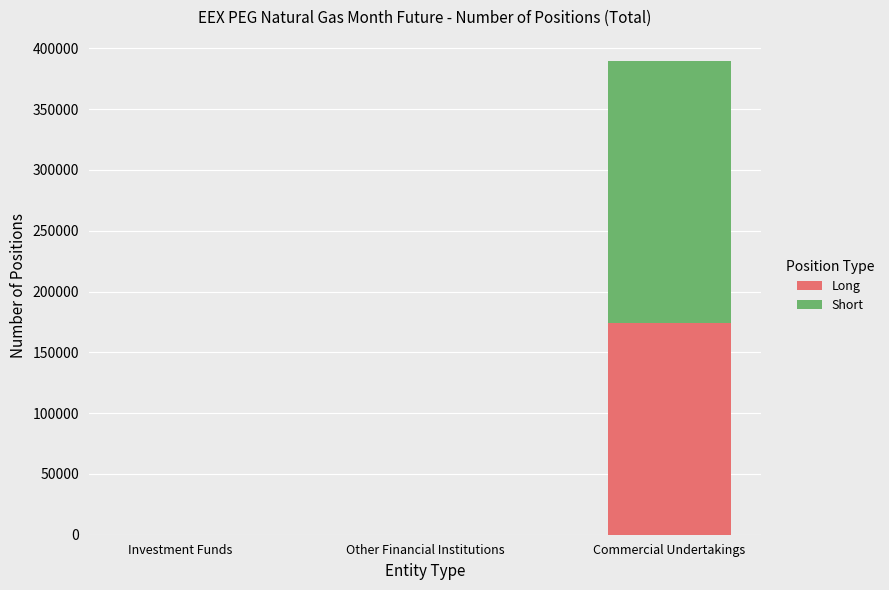

The Long series shows 0 at Investment Funds. True or false?

True